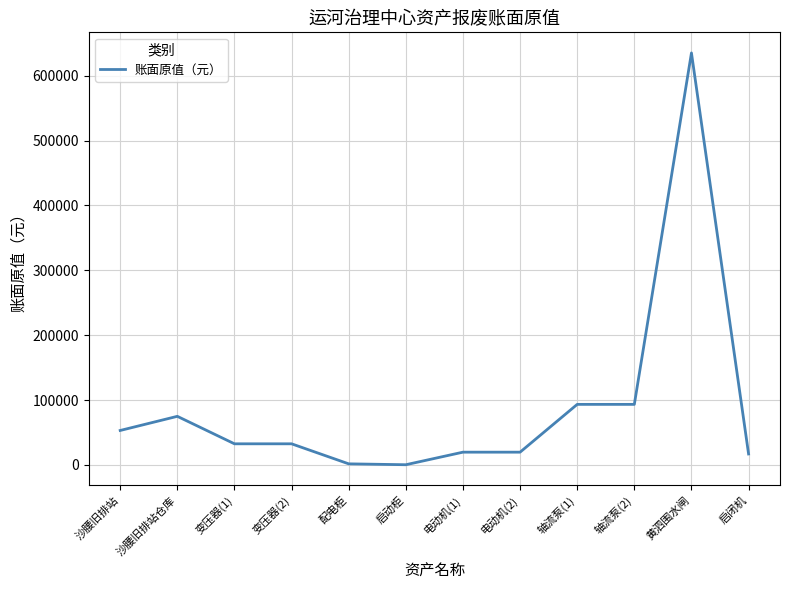

What is the change in value from 沙腰旧排站仓库 to 电动机(2)?

-55240.0